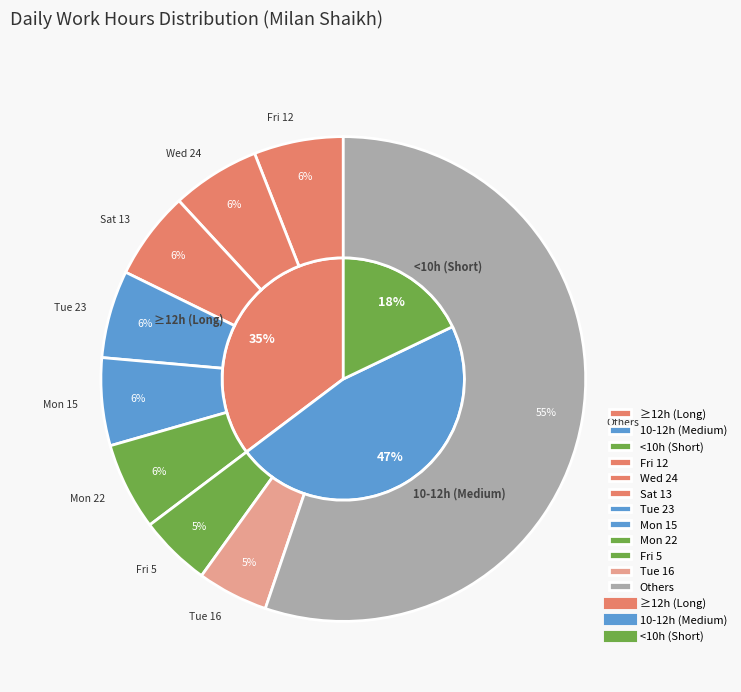

Does any single category account for the majority?

No